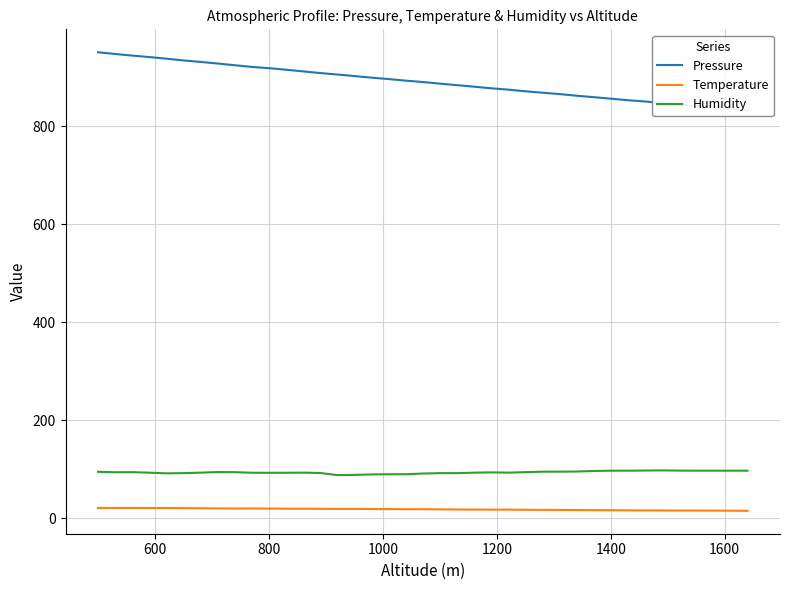

True or false: Temperature and Humidity intersect in this chart.

False